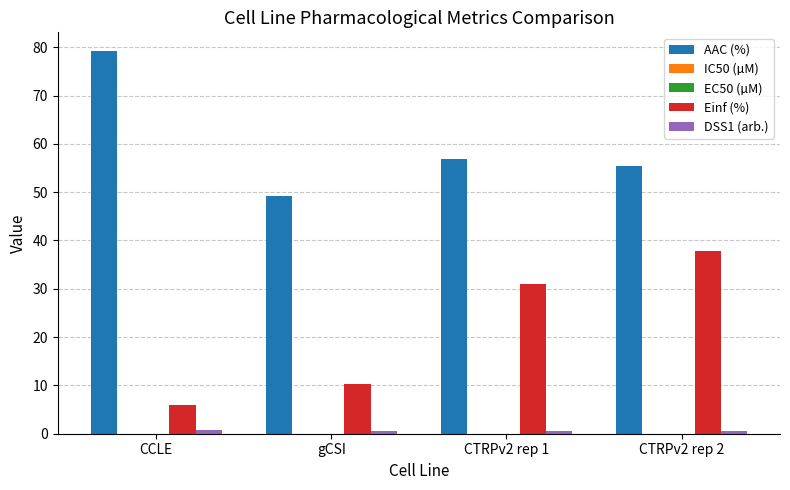

Which series has the widest spread of values?

Einf (%)